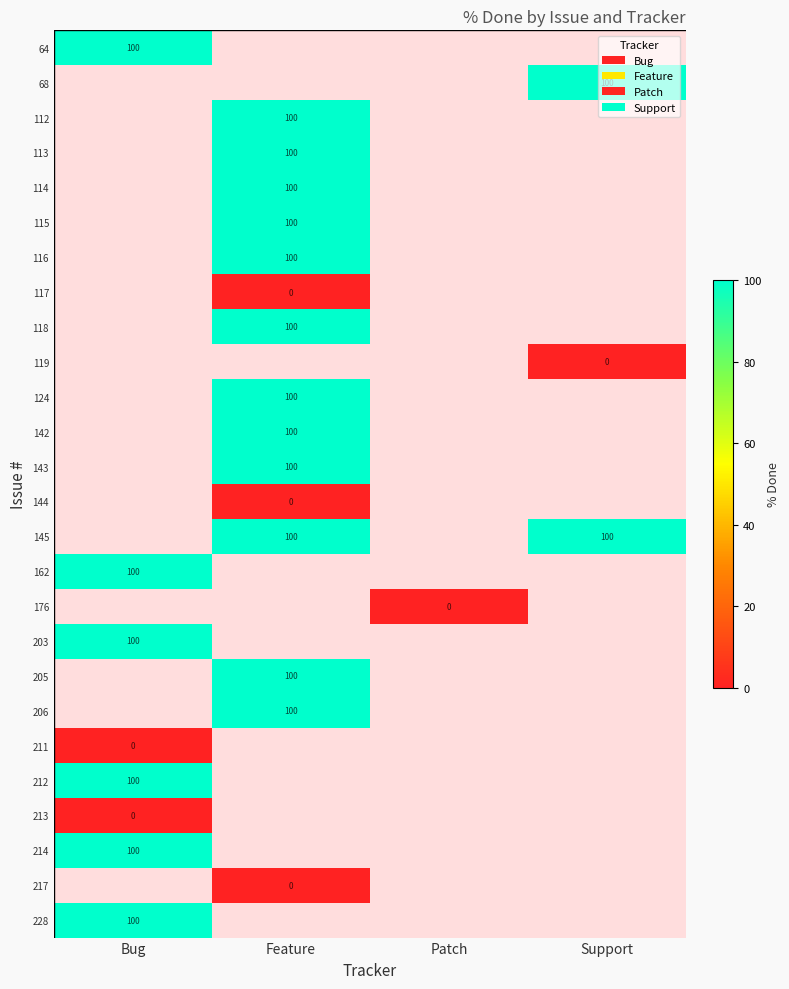

The 162 series shows 100 at Bug. True or false?

True